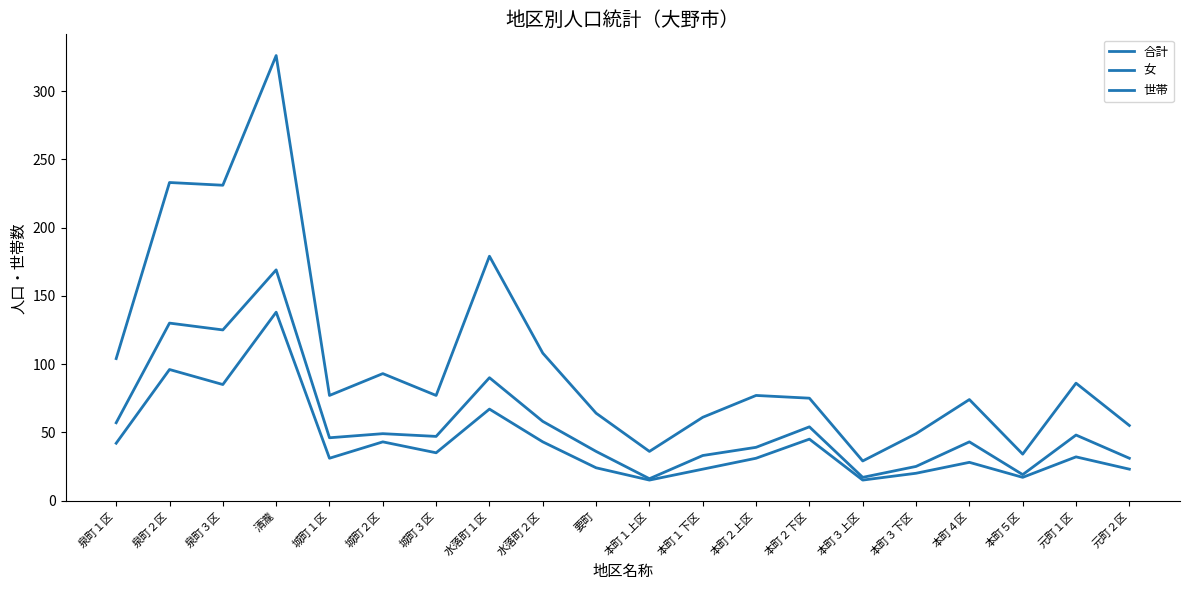

The 合計 series shows 113 at 水落町１区. True or false?

False